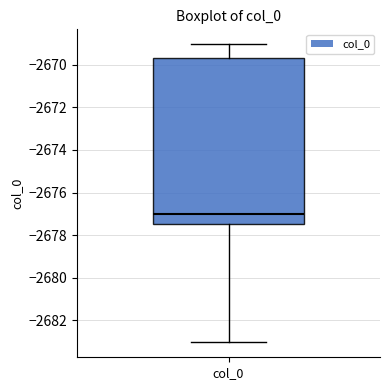

Transcribe this box plot: give where the median line is, the range the box spans, and where the two whiskers end, as read against the y-axis. The values are not printed on the chart, so give them approximately, as read against the axis.

median -2677.0, box -2677.4 to -2669.6, whiskers -2683.0 to -2669.0